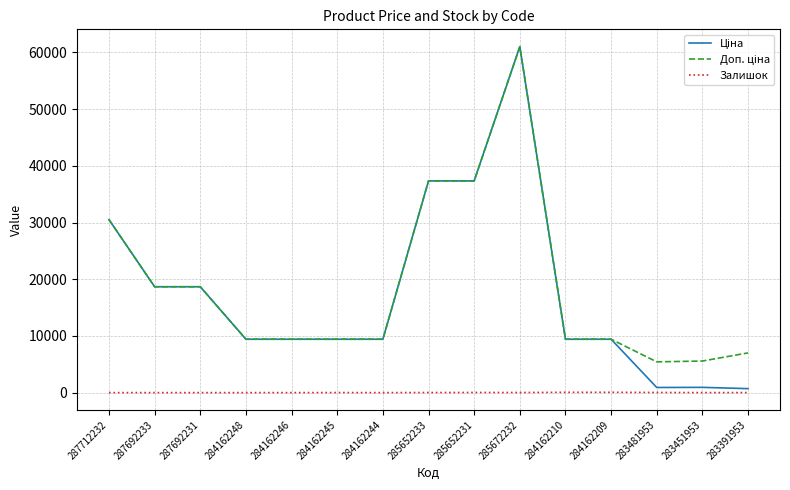

At which category is the sum across all series the highest?

285672232